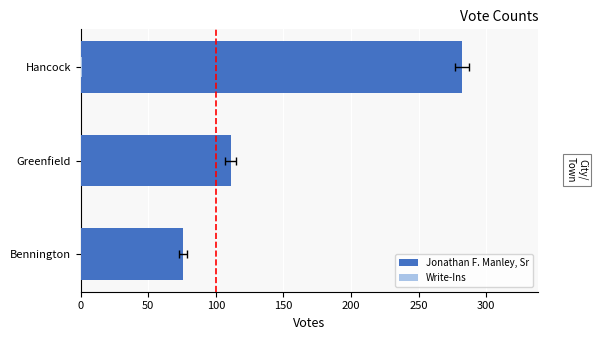

What are all the series names shown in the legend?

Jonathan F. Manley, Sr, Write-Ins